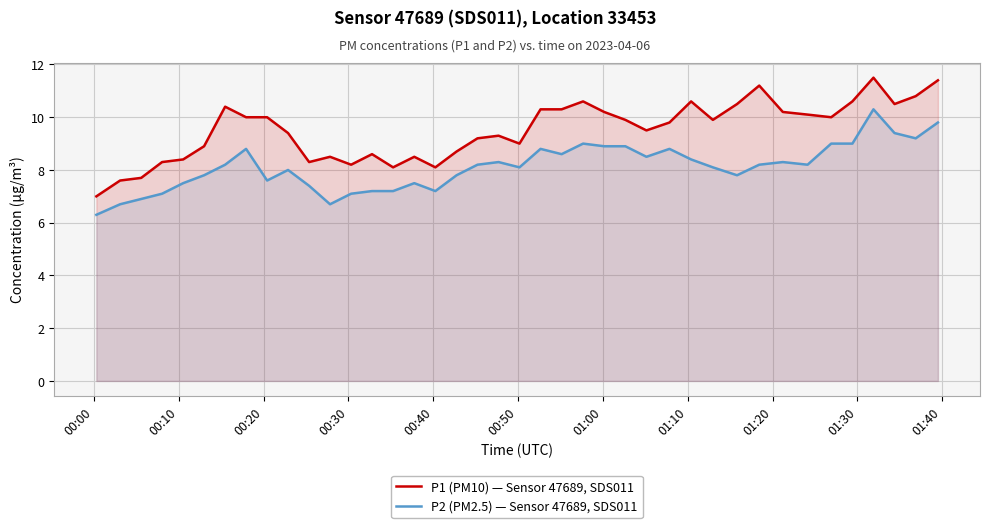

Which series has the largest range (max minus min)?

P1 (PM10) — Sensor 47689, SDS011